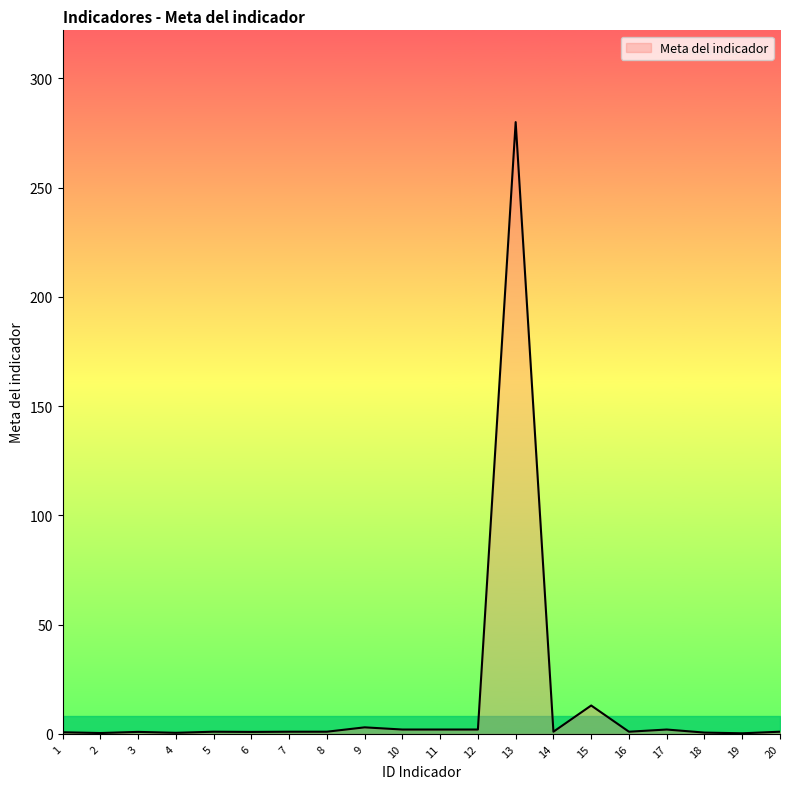

Which category has the highest value across all series?

13